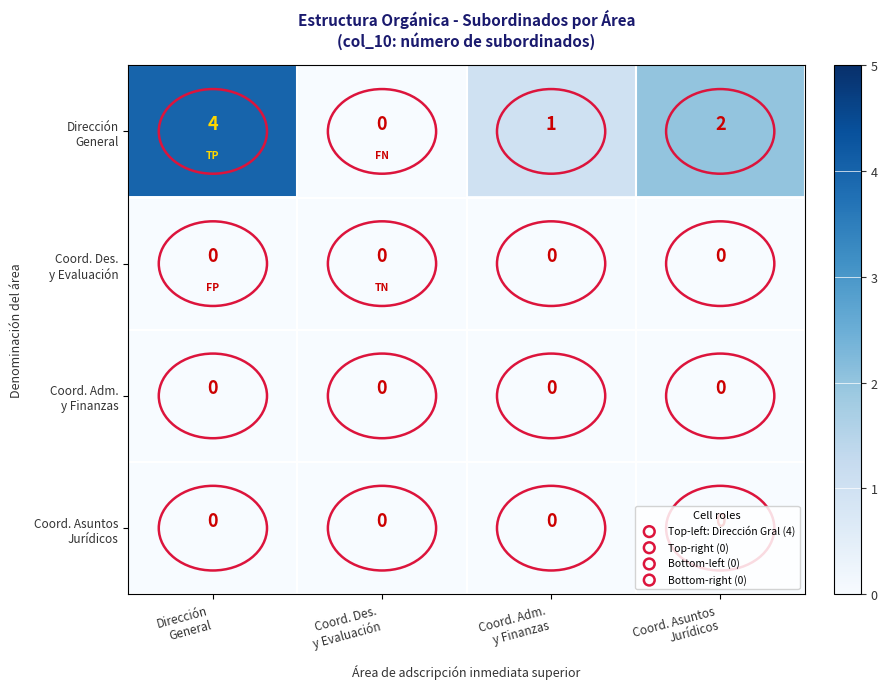

At how many categories does at least one series exceed 1?

2